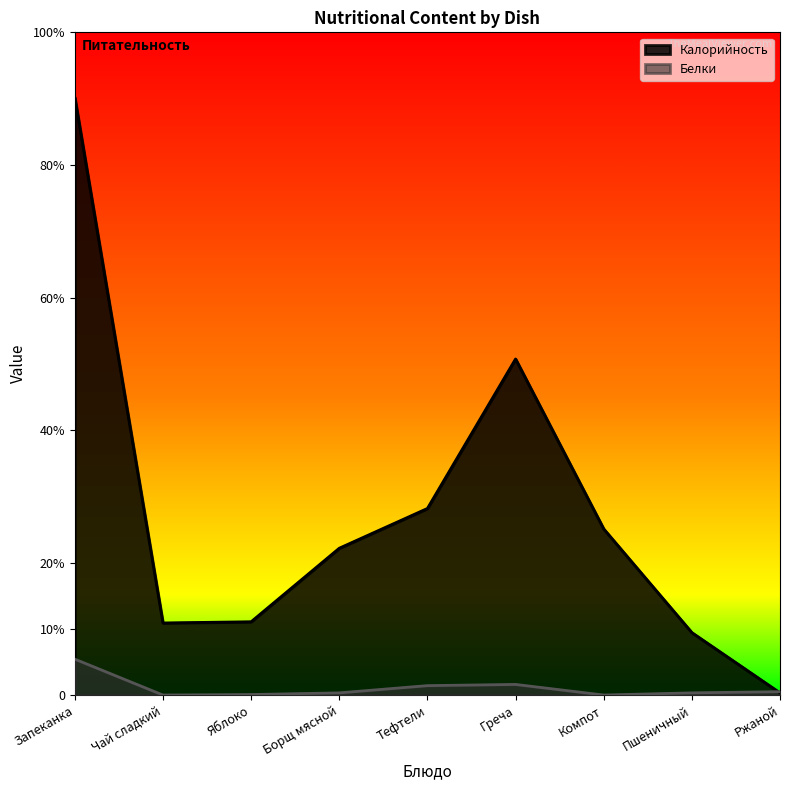

What is the label of the 5th point from the left?

Тефтели